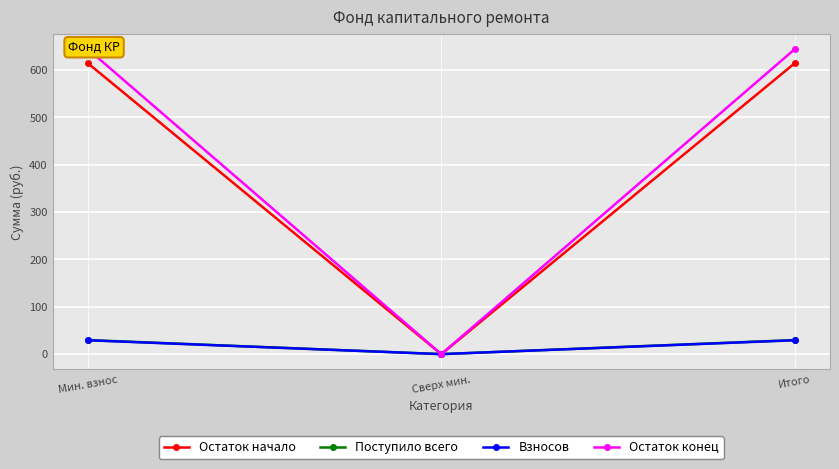

Is it true that Поступило всего equals 49.9 at Итого?

False